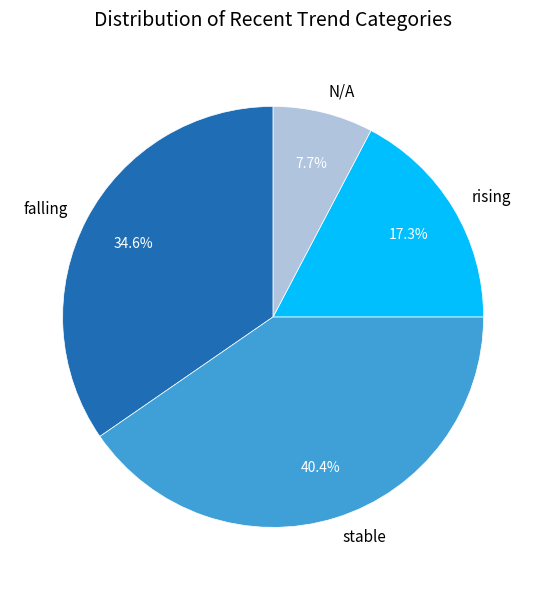

Which has a higher value, N/A or stable?

stable